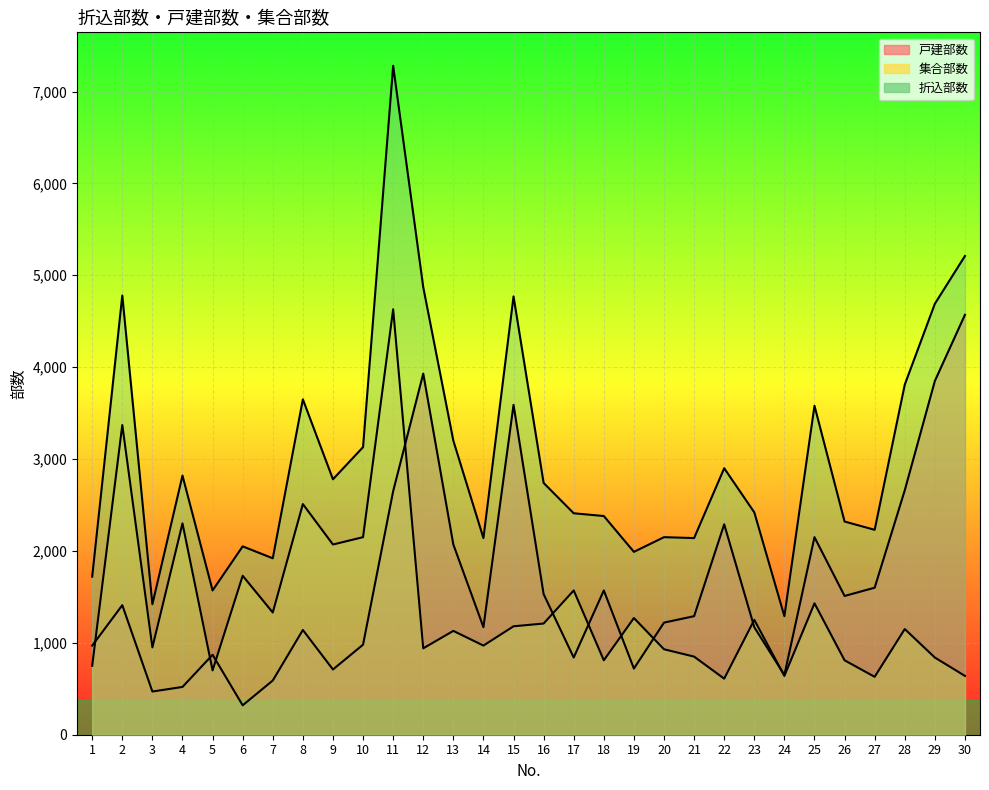

How many data points in 集合部数 are less than 1150?

15